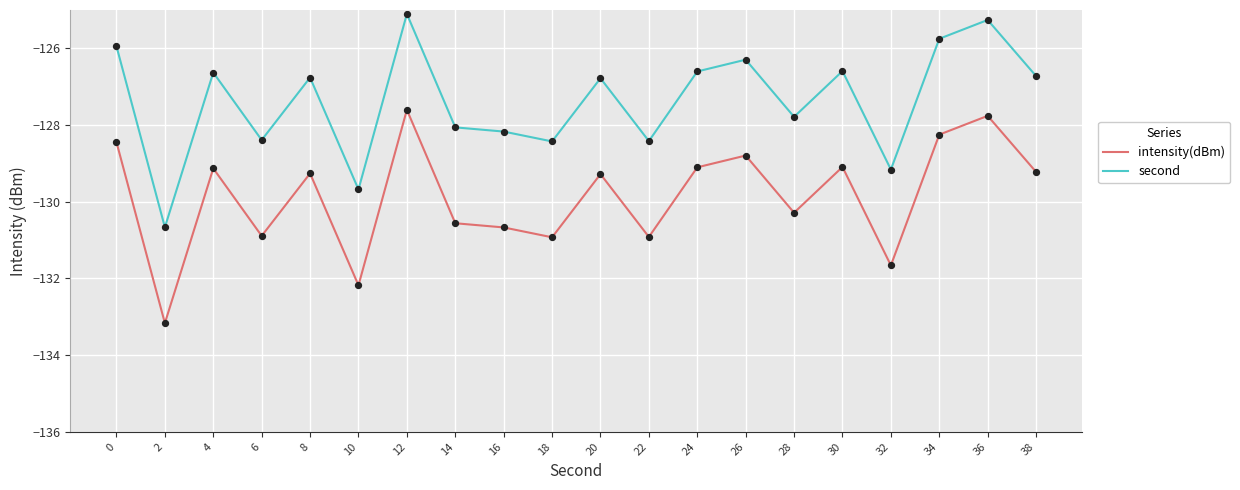

What is the total value across all series at 32?

-260.8